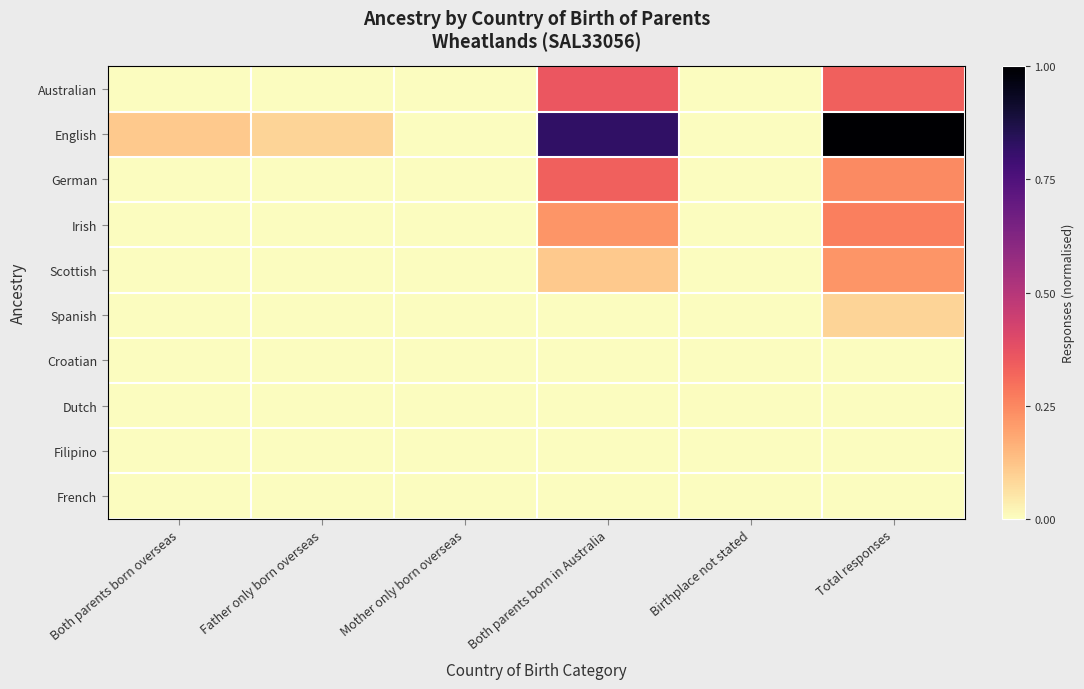

Reading left to right, extract all data points from this chart.

Australian: Both parents born overseas=0.0	Father only born overseas=0.0	Mother only born overseas=0.0	Both parents born in Australia=0.4	Birthplace not stated=0.0	Total responses=0.3
English: Both parents born overseas=0.1	Father only born overseas=0.1	Mother only born overseas=0.0	Both parents born in Australia=0.8	Birthplace not stated=0.0	Total responses=1.0
German: Both parents born overseas=0.0	Father only born overseas=0.0	Mother only born overseas=0.0	Both parents born in Australia=0.3	Birthplace not stated=0.0	Total responses=0.2
Irish: Both parents born overseas=0.0	Father only born overseas=0.0	Mother only born overseas=0.0	Both parents born in Australia=0.2	Birthplace not stated=0.0	Total responses=0.3
Scottish: Both parents born overseas=0.0	Father only born overseas=0.0	Mother only born overseas=0.0	Both parents born in Australia=0.1	Birthplace not stated=0.0	Total responses=0.2
Spanish: Both parents born overseas=0.0	Father only born overseas=0.0	Mother only born overseas=0.0	Both parents born in Australia=0.0	Birthplace not stated=0.0	Total responses=0.1
Croatian: Both parents born overseas=0.0	Father only born overseas=0.0	Mother only born overseas=0.0	Both parents born in Australia=0.0	Birthplace not stated=0.0	Total responses=0.0
Dutch: Both parents born overseas=0.0	Father only born overseas=0.0	Mother only born overseas=0.0	Both parents born in Australia=0.0	Birthplace not stated=0.0	Total responses=0.0
Filipino: Both parents born overseas=0.0	Father only born overseas=0.0	Mother only born overseas=0.0	Both parents born in Australia=0.0	Birthplace not stated=0.0	Total responses=0.0
French: Both parents born overseas=0.0	Father only born overseas=0.0	Mother only born overseas=0.0	Both parents born in Australia=0.0	Birthplace not stated=0.0	Total responses=0.0